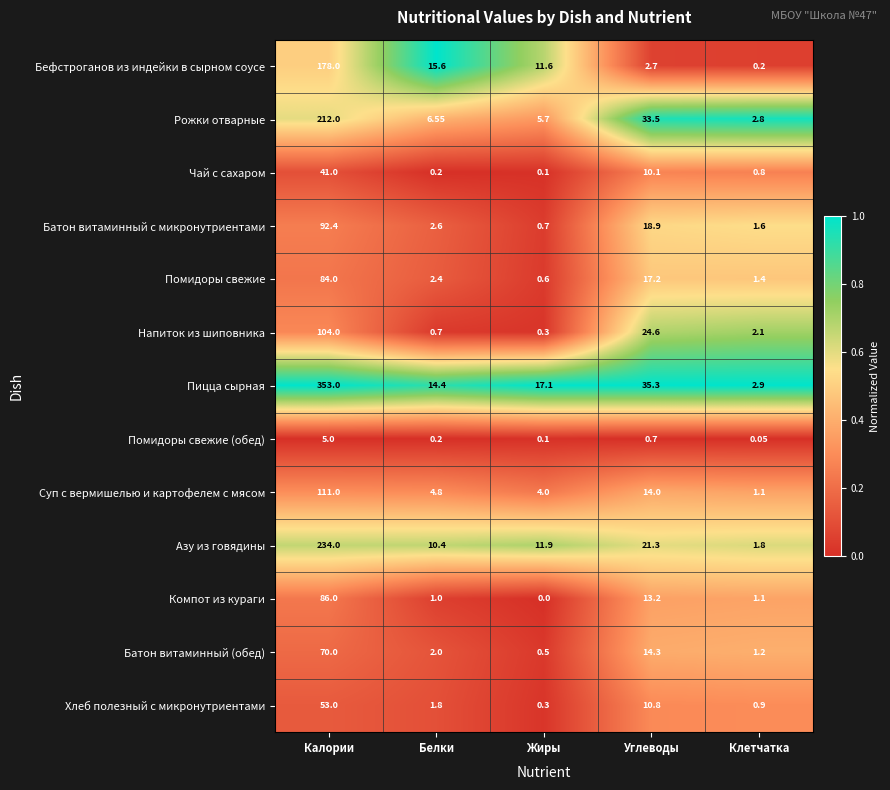

Which category has the highest value in the Рожки отварные series?

Калории